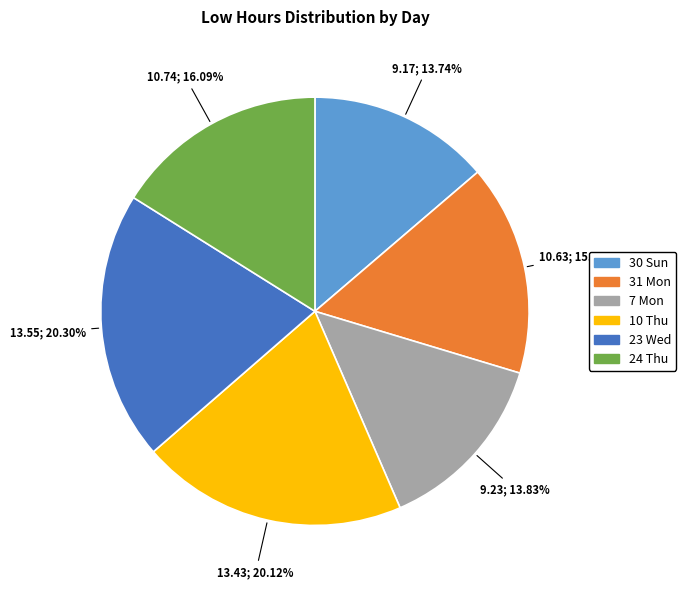

Does 7 Mon represent more than half of the total?

No